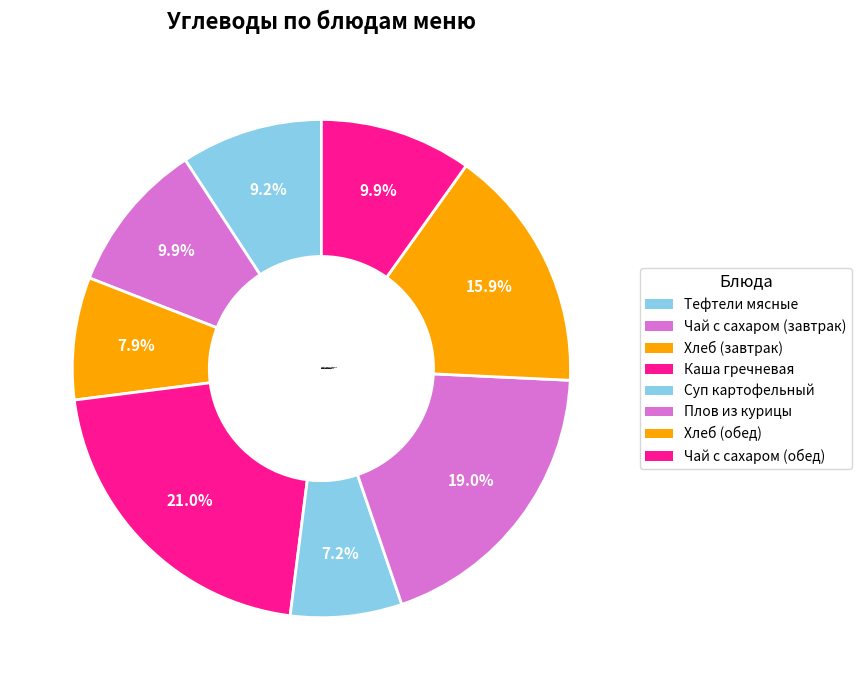

Is it true that Чай с сахаром (обед) is 1% of the pie?

False